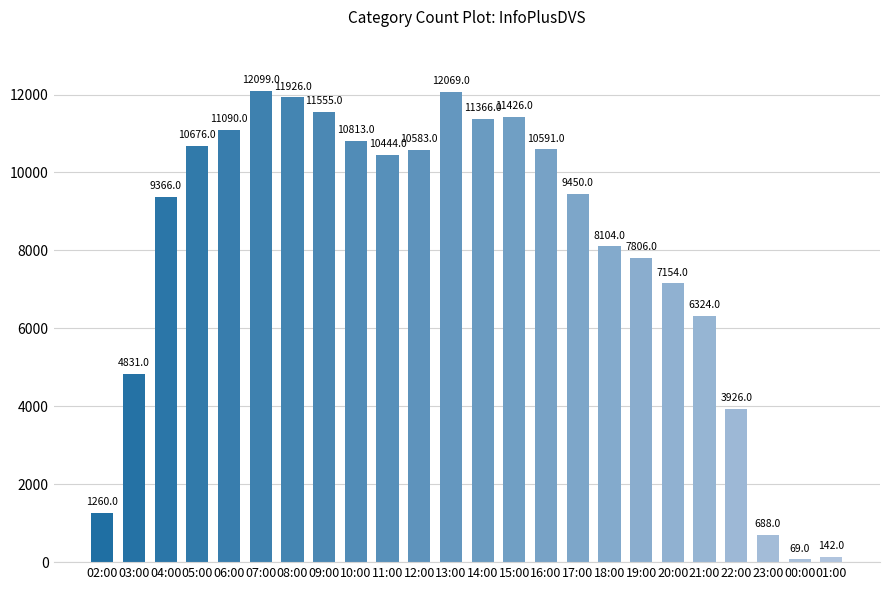

How many categories are shown in the chart?

24